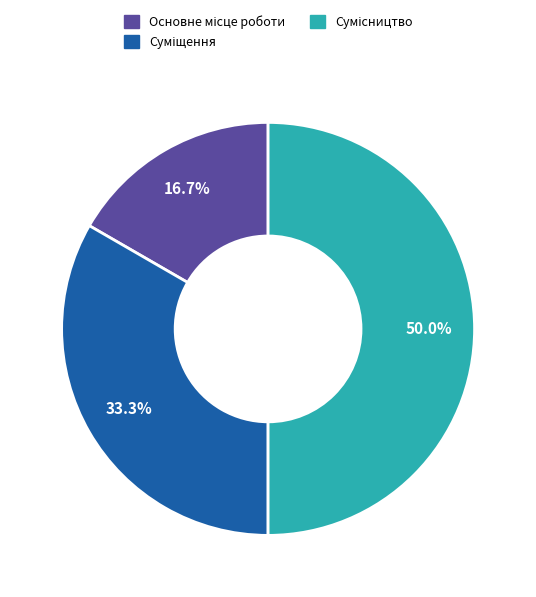

How many slices are in this pie chart?

3